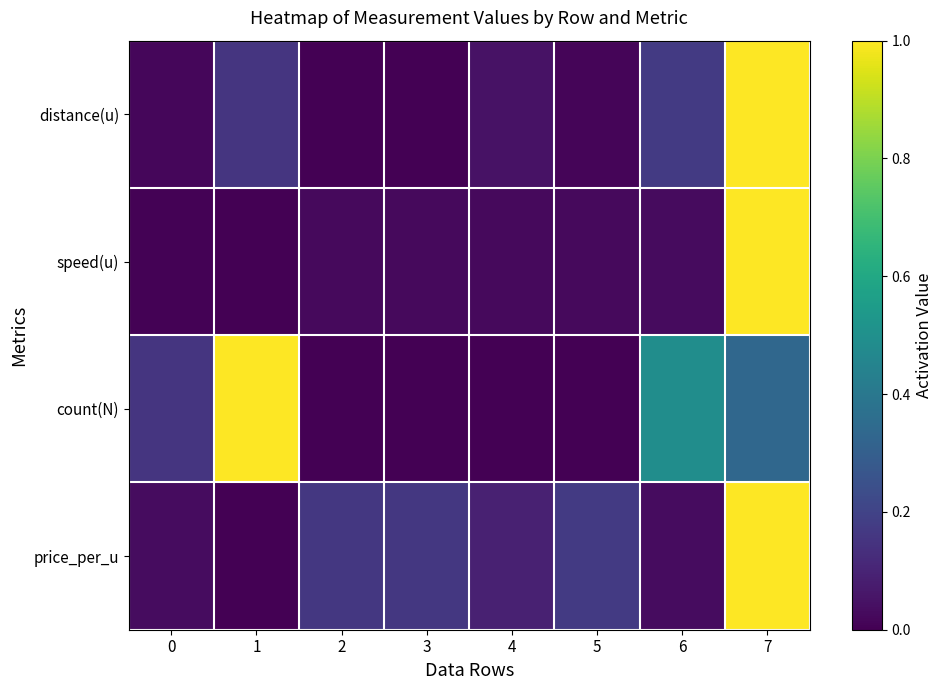

Which series has the largest range (max minus min)?

distance(u)